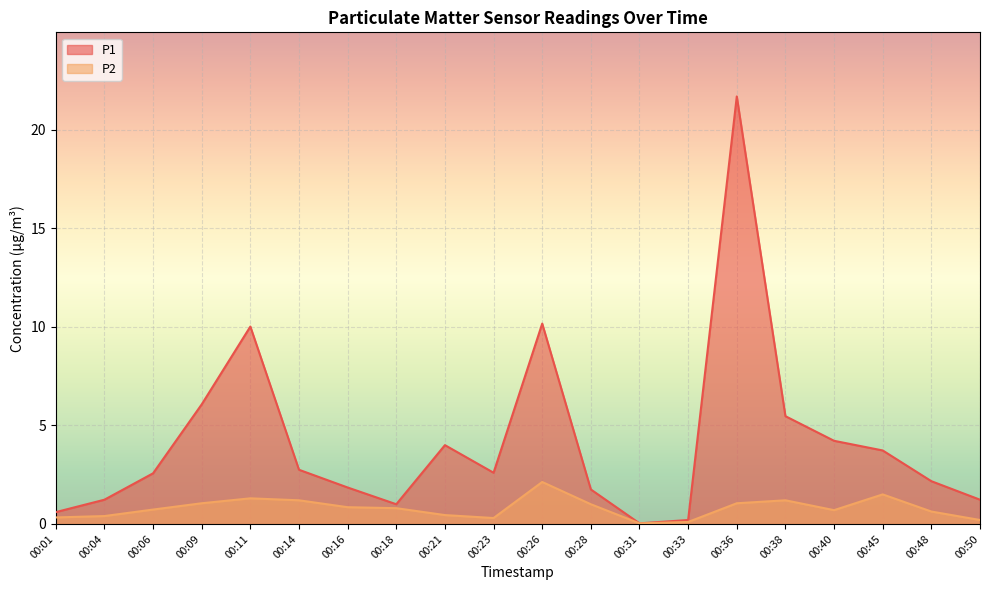

Where is the first local minimum for P2?

00:23